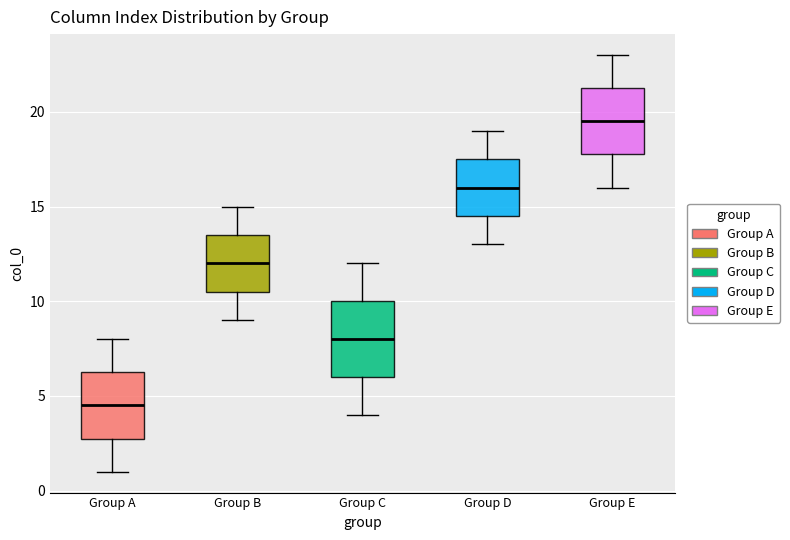

Where is the upper edge of the box for Group C on the y-axis? The values are not printed on the chart, so give them approximately, as read against the axis.

10.0